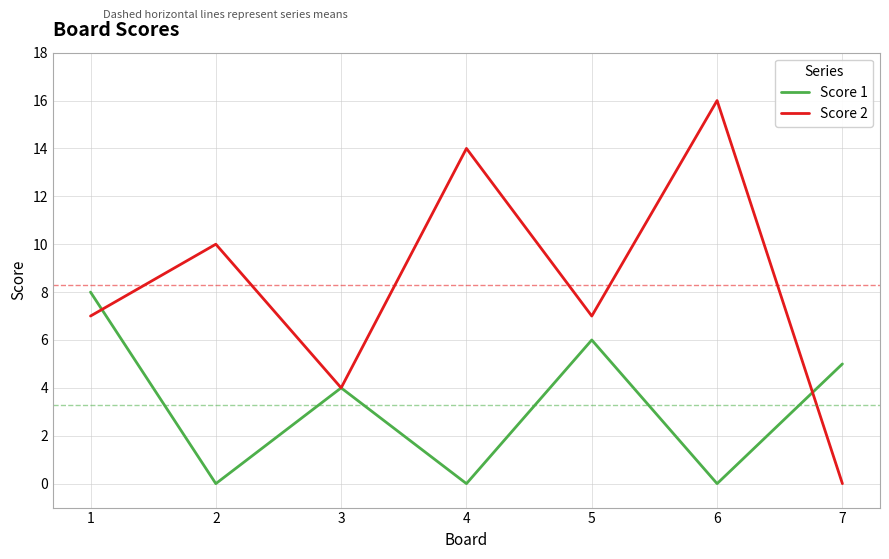

Rank the series by their maximum value, from highest to lowest.

Score 2, Score 1